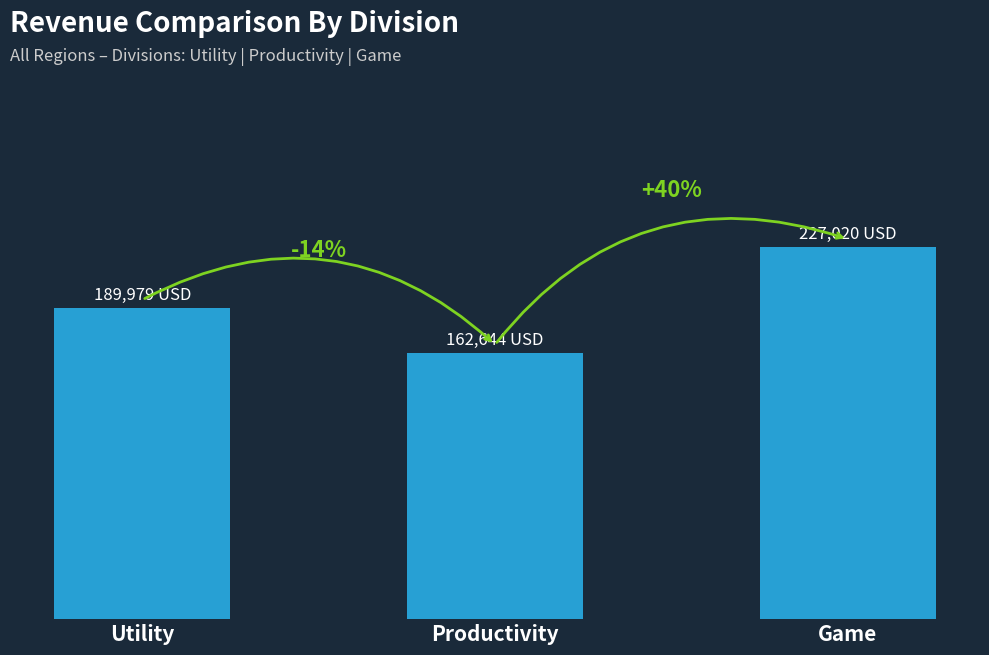

How many bars are there in total?

3